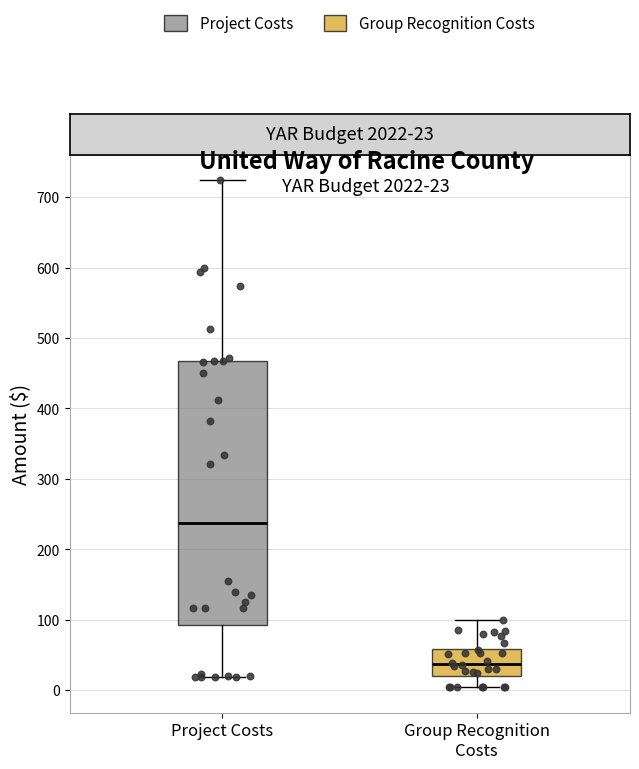

Reading left to right, read every box against the y-axis: the position of its median line, the range the box covers, and the ends of its whiskers. The values are not printed on the chart, so give them approximately, as read against the axis.

Project Costs: median 240, box 90 to 470, whiskers 20 to 720
Group Recognition Costs: median 40, box 20 to 60, whiskers 0 to 100